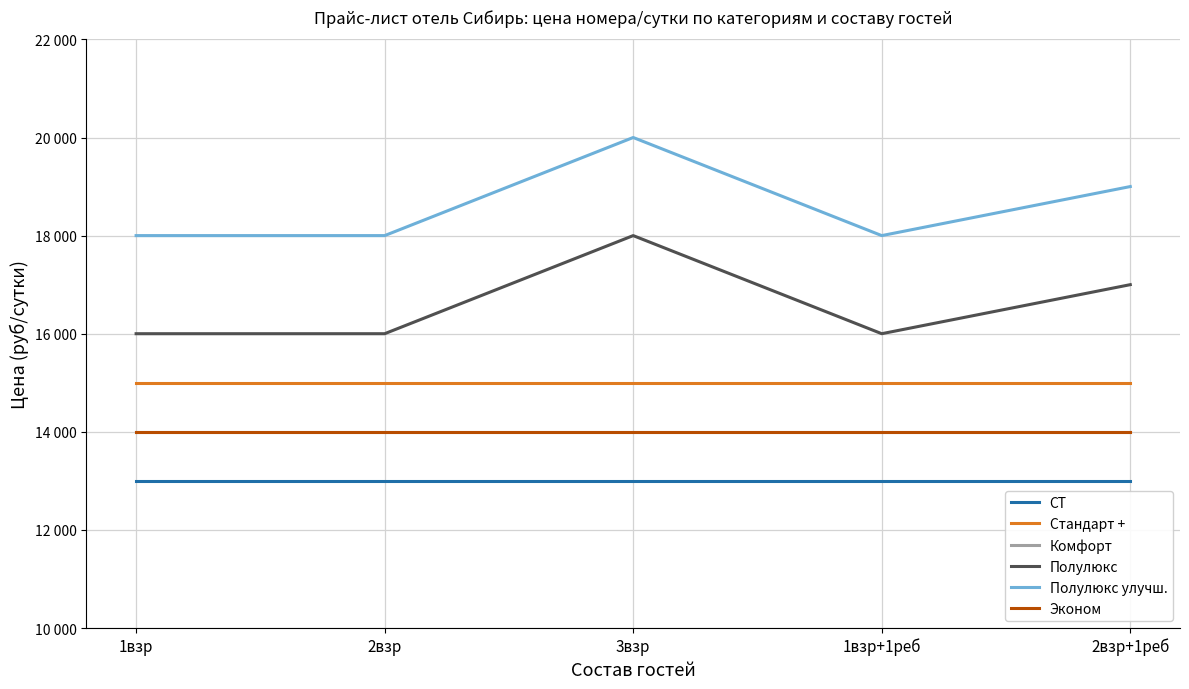

The Комфорт series shows 14000 at 2взр. True or false?

True